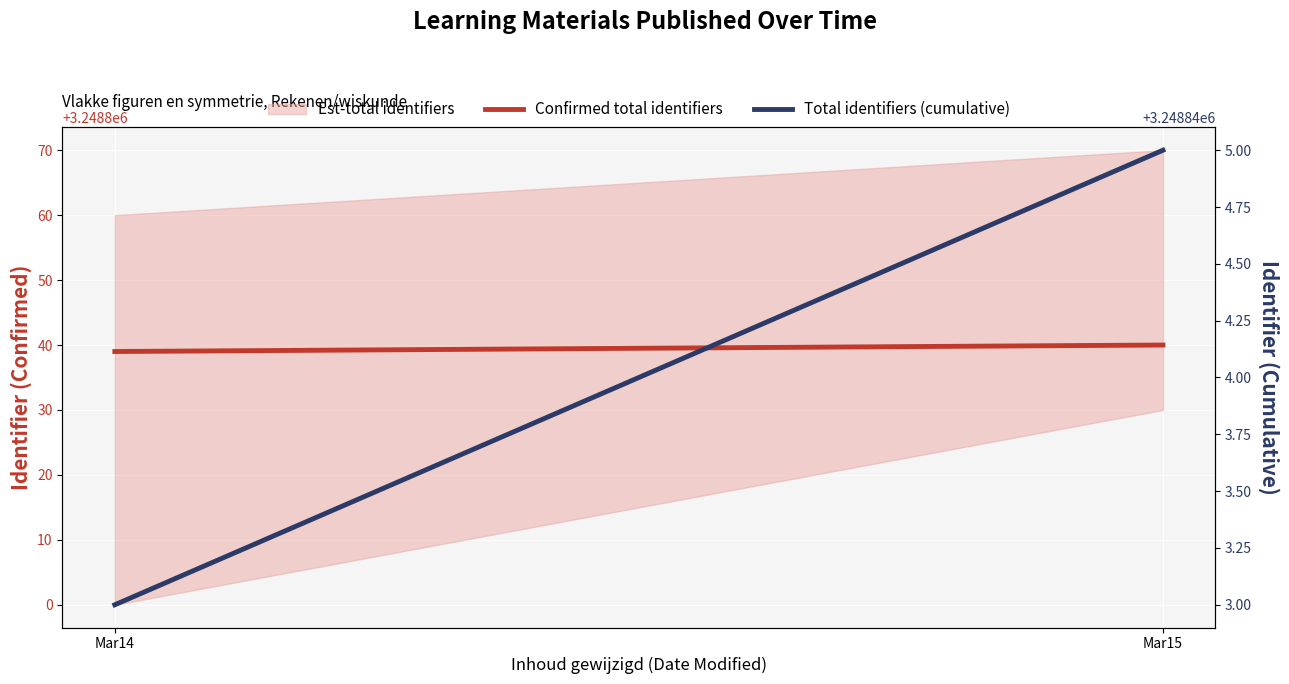

How many data points in Confirmed total identifiers are less than 3248840?

1